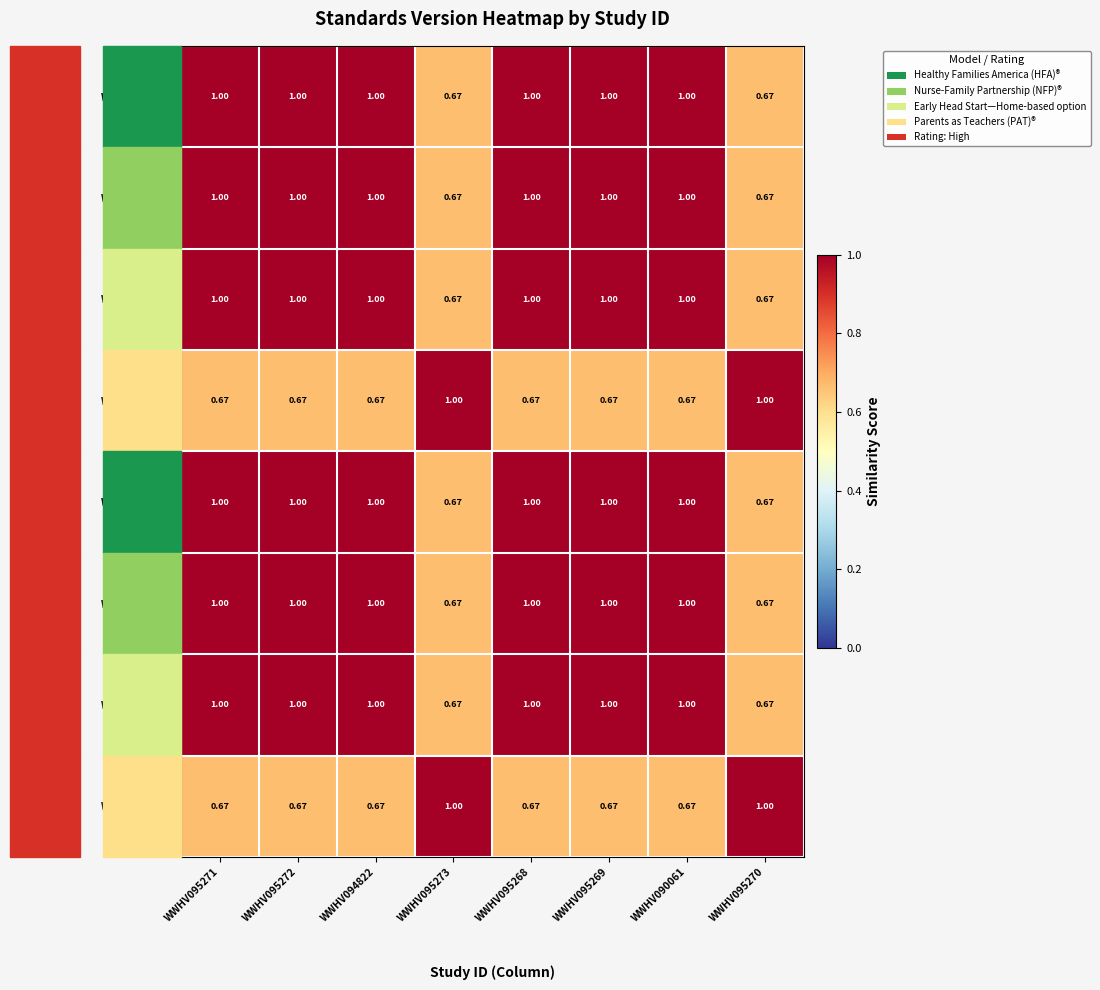

The WWHV094822 series shows 1.6 at WWHV095268. True or false?

False